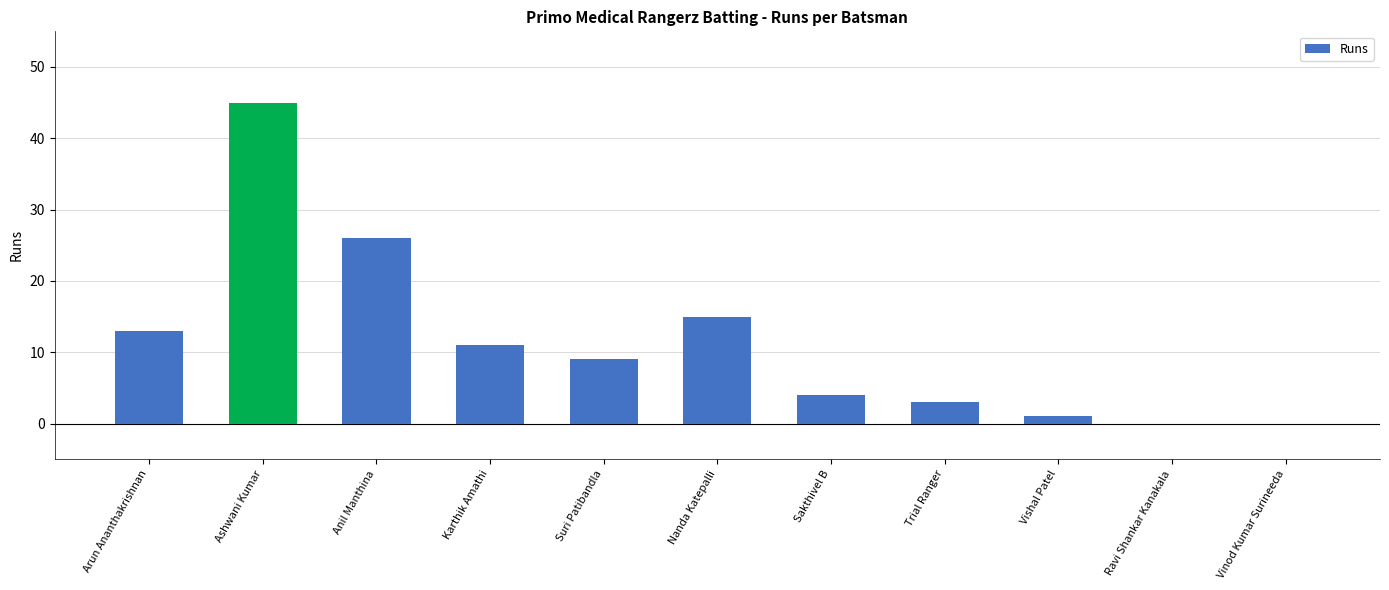

What is the change in value from Anil Manthina to Vinod Kumar Surineeda?

-26